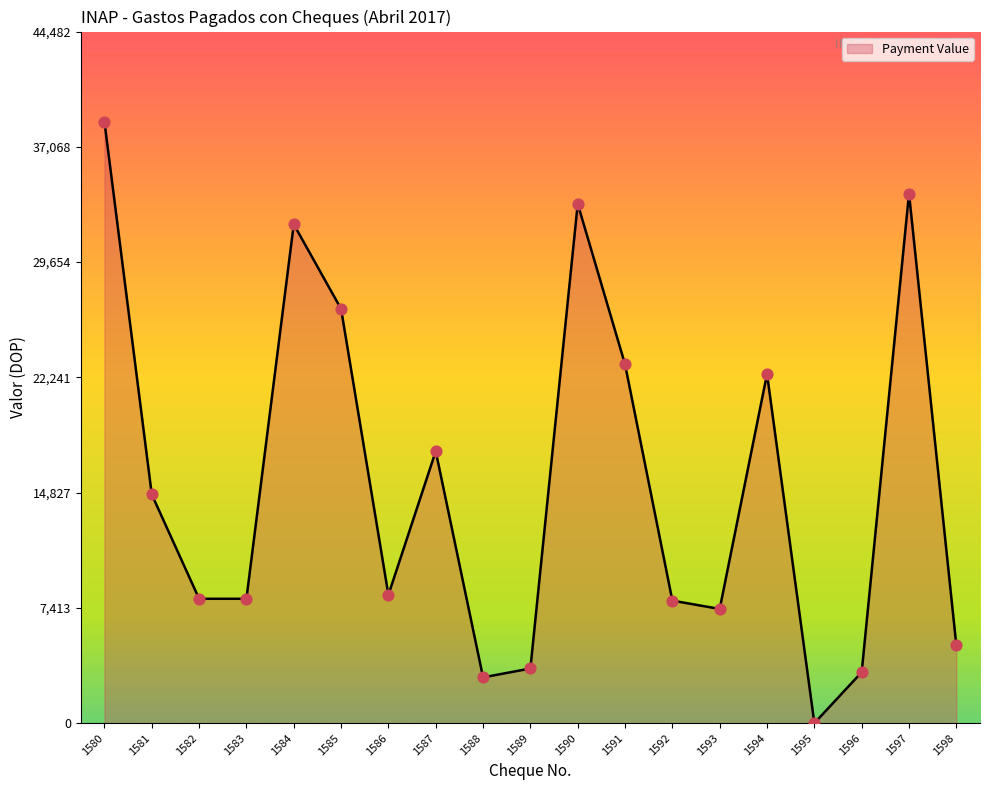

What is the change in value from 1586 to 1594?

+14206.1